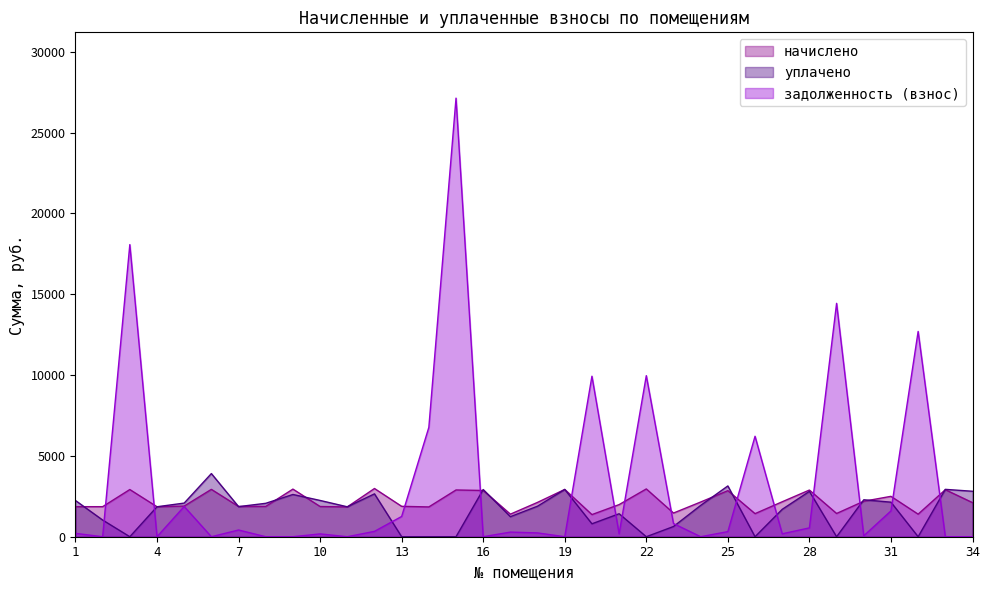

In начислено, how many points are higher than both neighbors (excluding endpoints)?

11